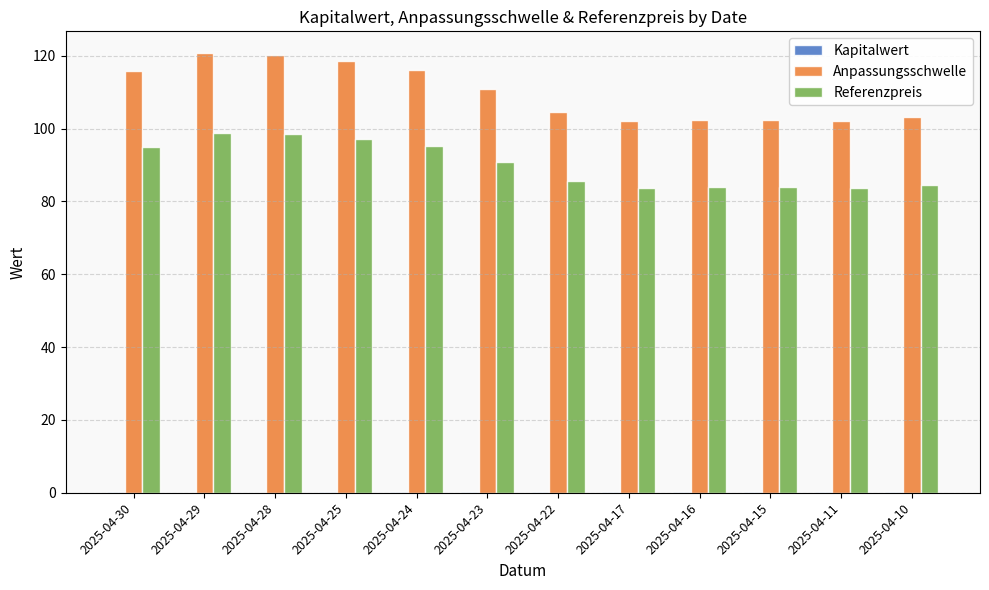

What is the total value across all series at 2025-04-16?

186.5